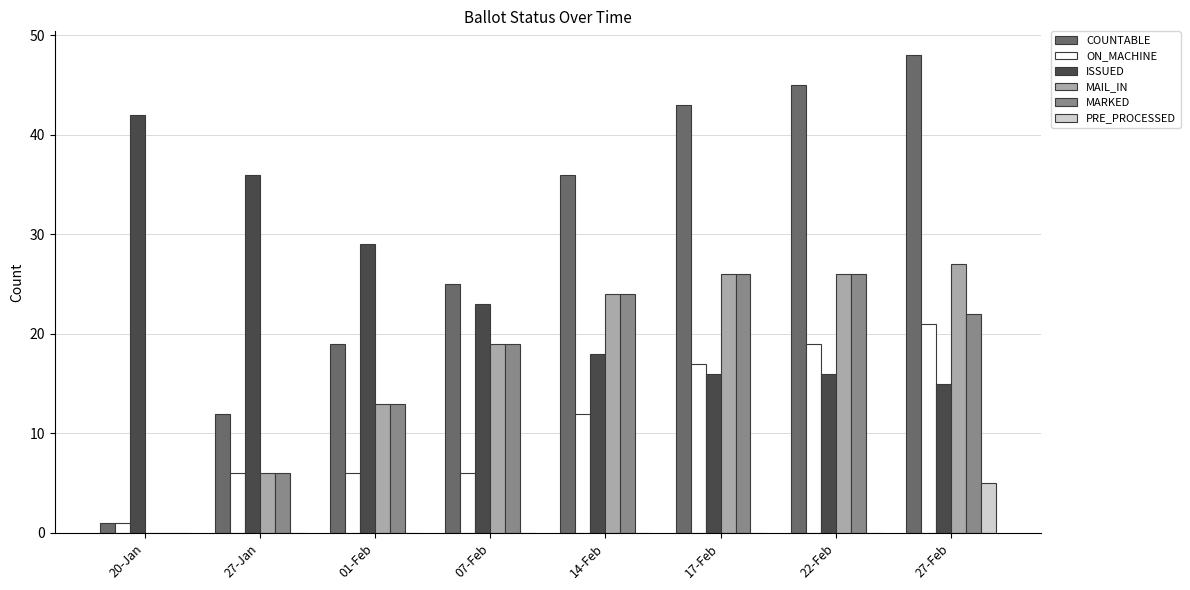

What is the maximum value for ISSUED?

42